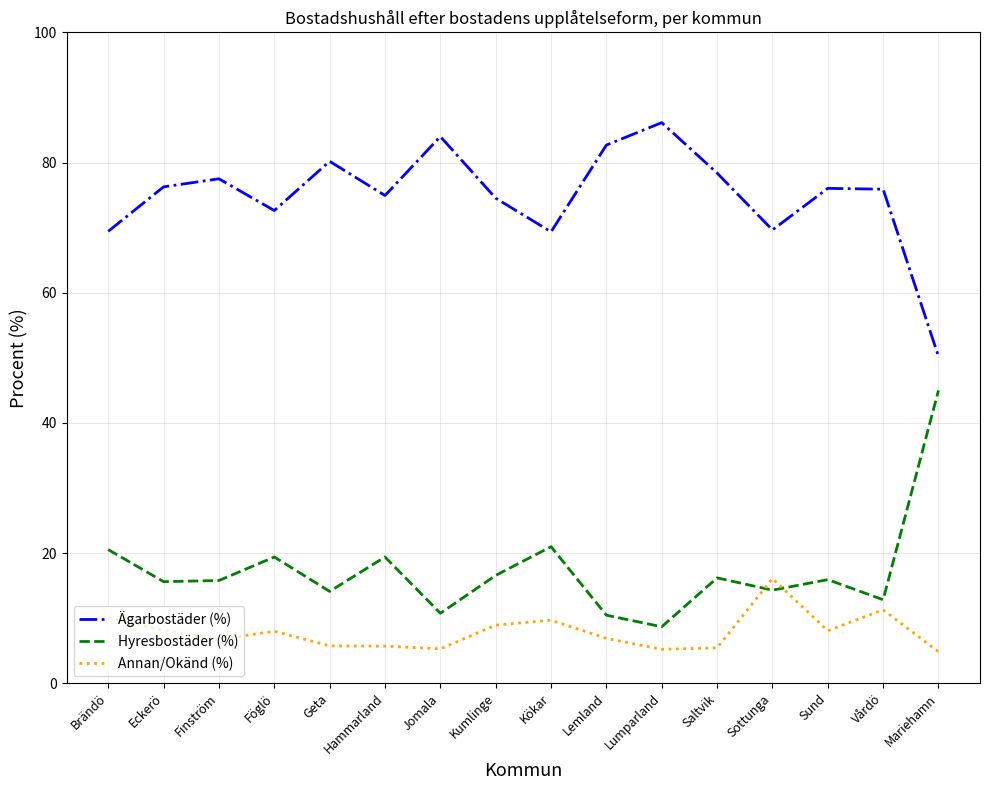

Where is the first local minimum for Annan/Okänd (%)?

Finström